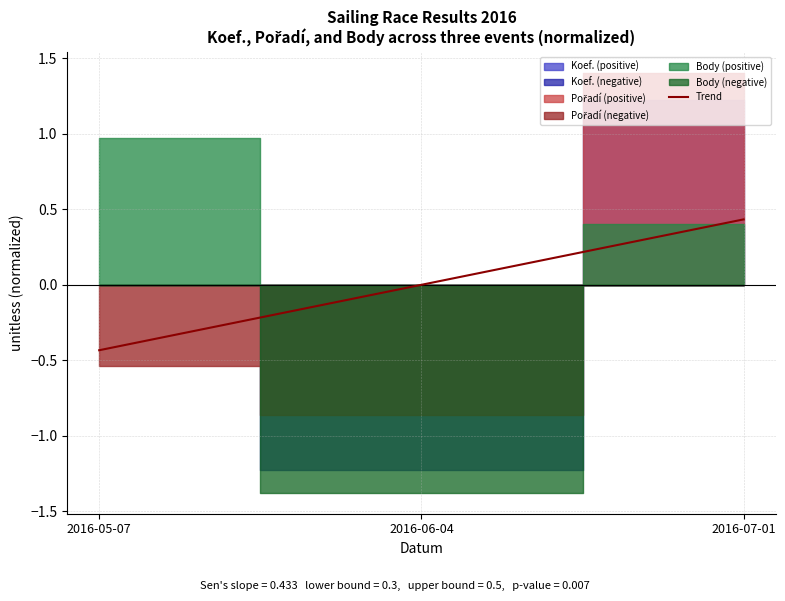

What is the value of the 1st point from the left?

-0.4